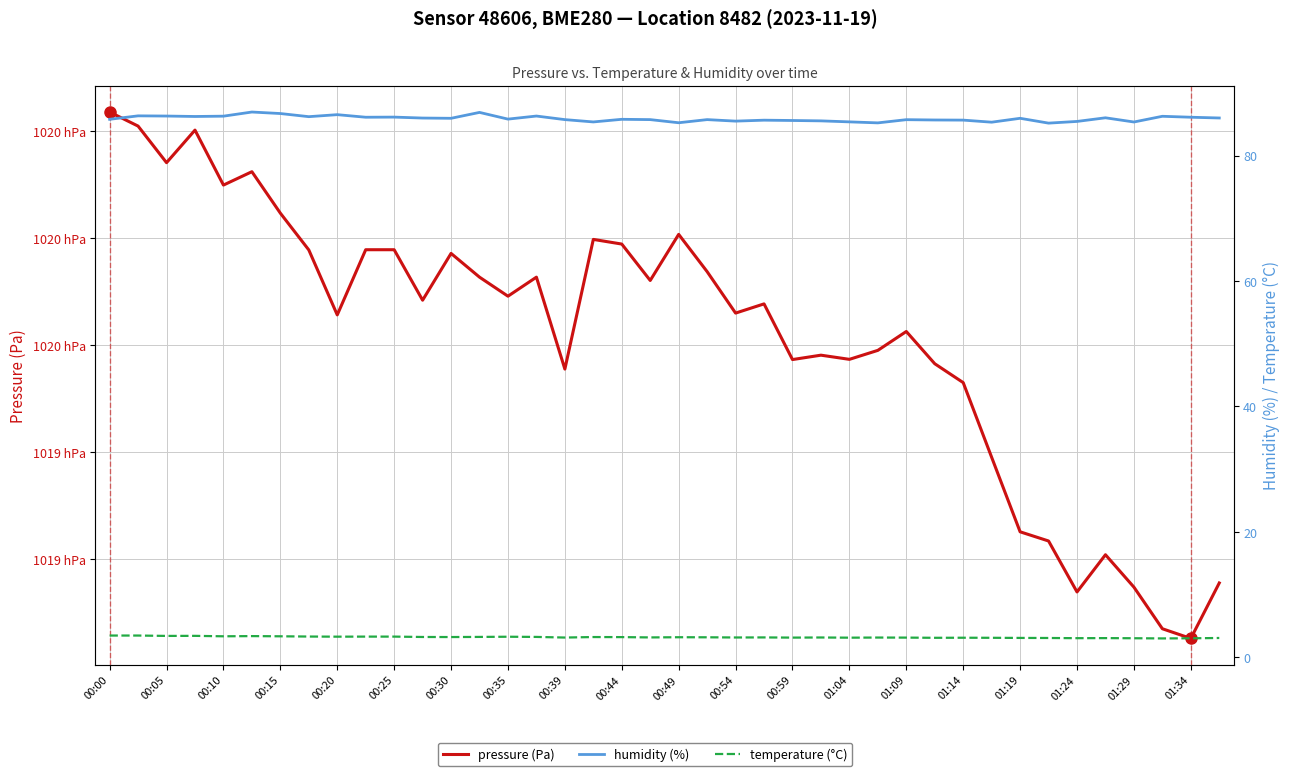

Which has a higher value, 00:05 or 26?

00:05